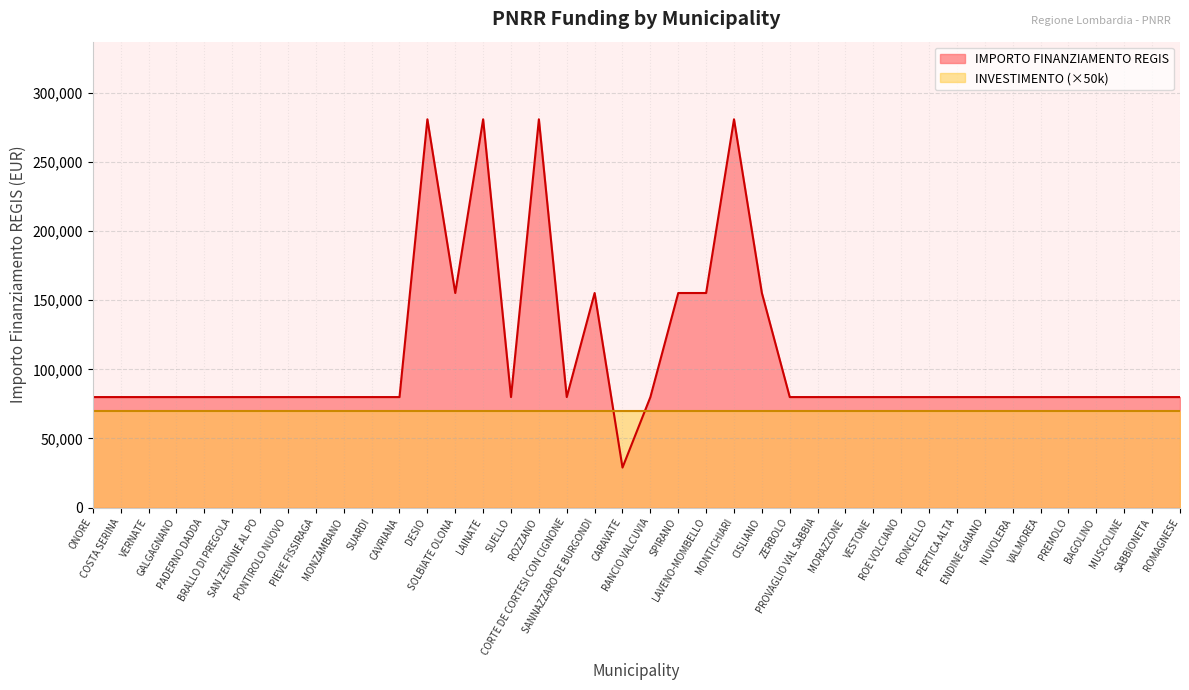

What is the greatest value displayed?

280932